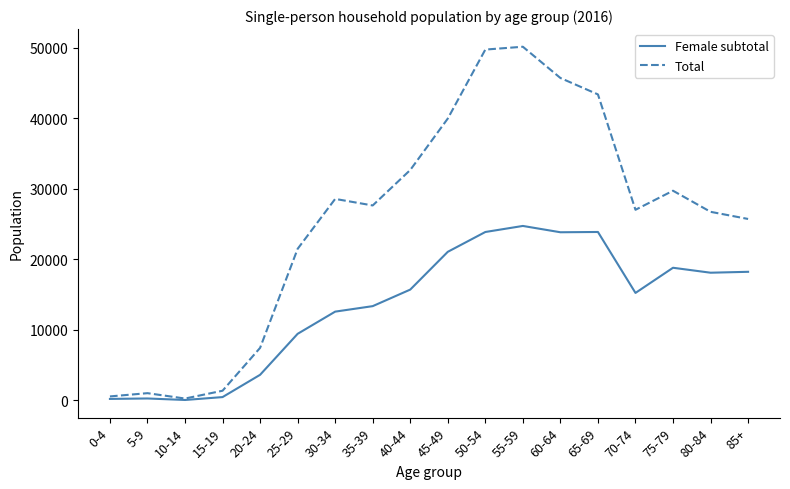

True or false: Total has more than 2 interior local peaks.

True